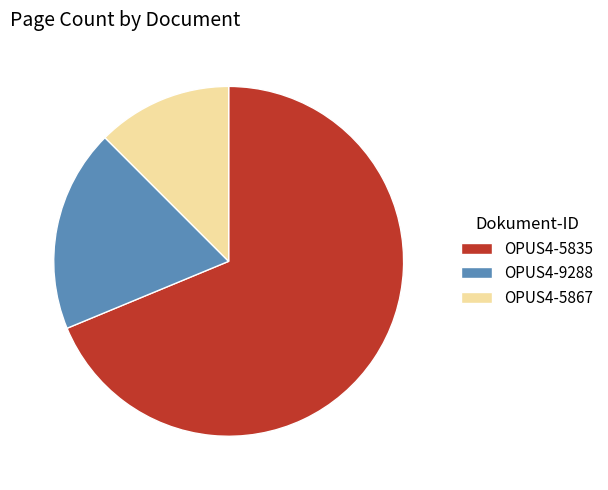

The OPUS4-5835 slice represents 69% of the pie. True or false?

True